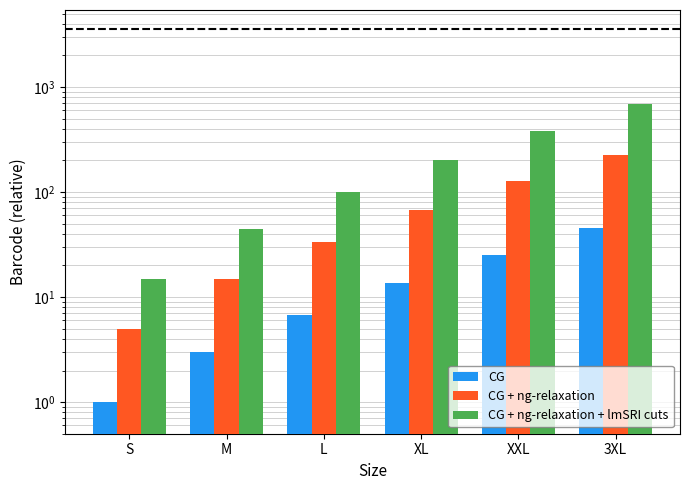

List the series in order of their peak value, highest first.

CG + ng-relaxation + lmSRI cuts, CG + ng-relaxation, CG